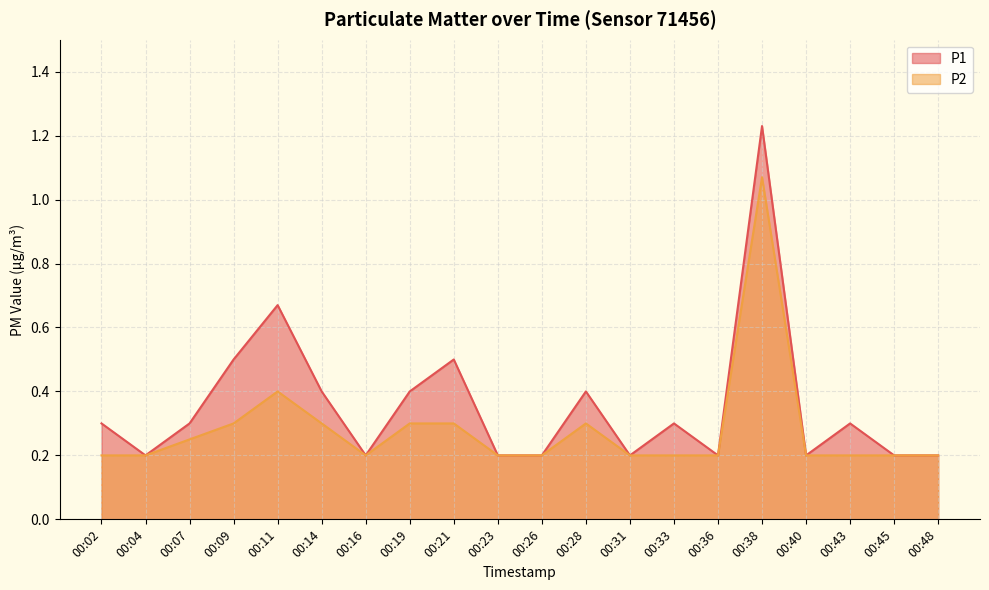

List the series in order of their peak value, highest first.

P1, P2